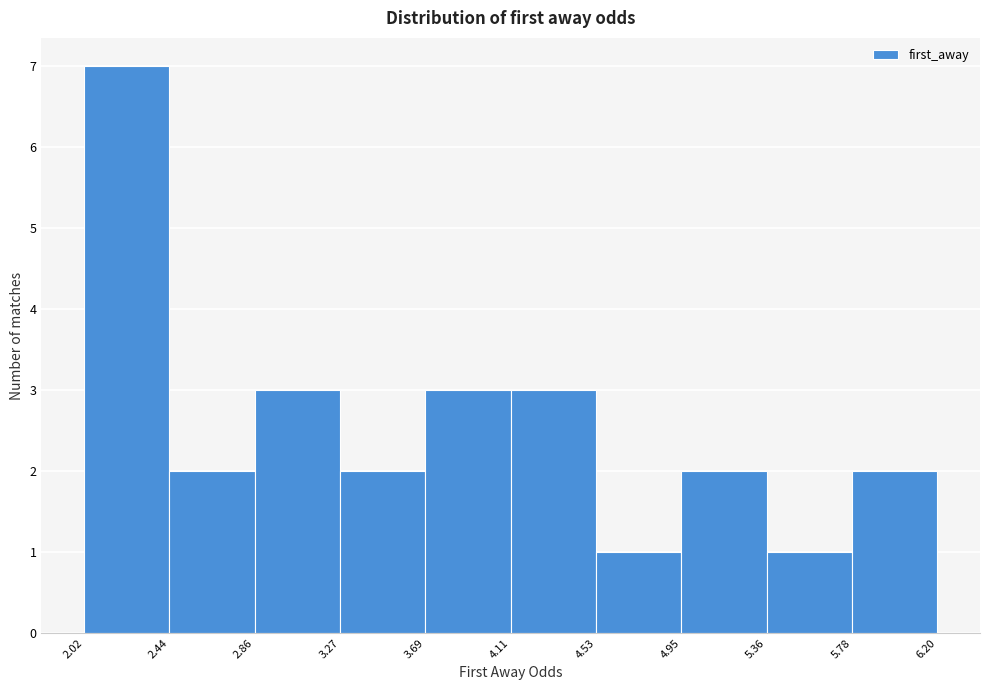

How tall is the bar that spans 2.44 to 2.86 on the x-axis? The values are not printed on the chart, so give them approximately, as read against the axis.

2